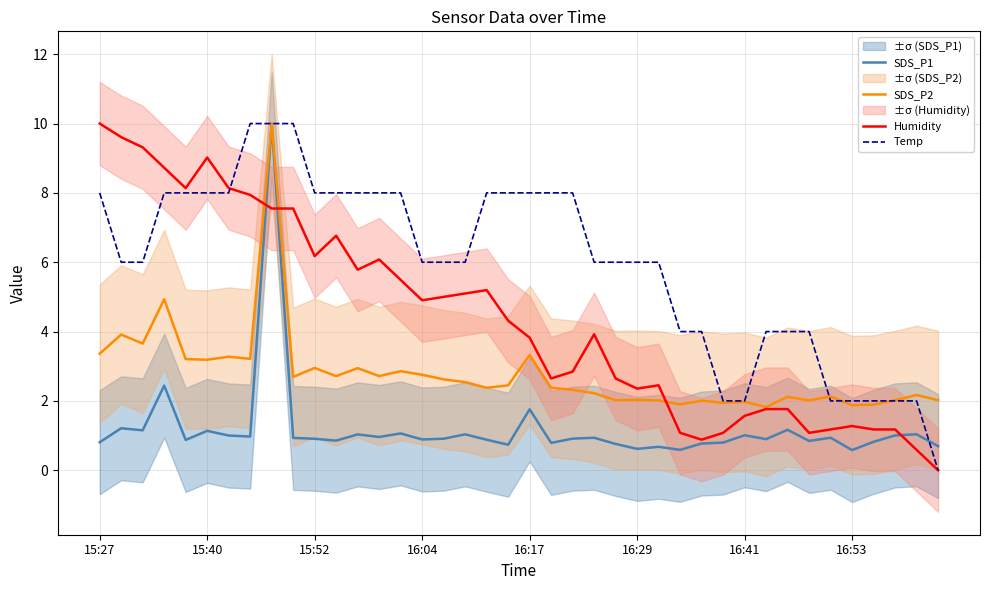

What is the sum of the SDS_P2 values at 19 and 28?

4.5